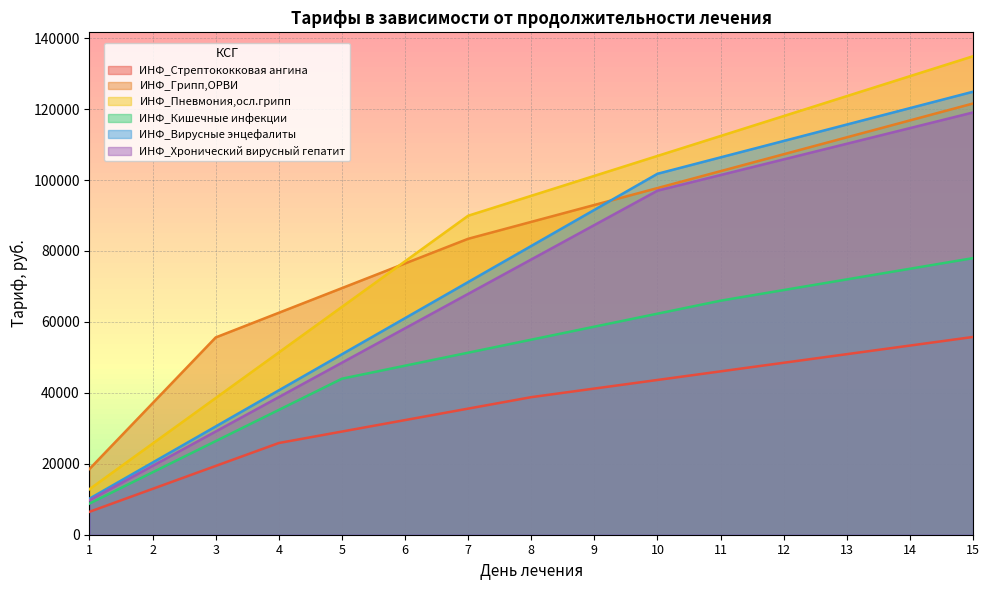

List the labels in order of ИНФ_Пневмония,осл.грипп value, largest first.

15, 14, 13, 12, 11, 10, 9, 8, 7, 6, 5, 4, 3, 2, 1